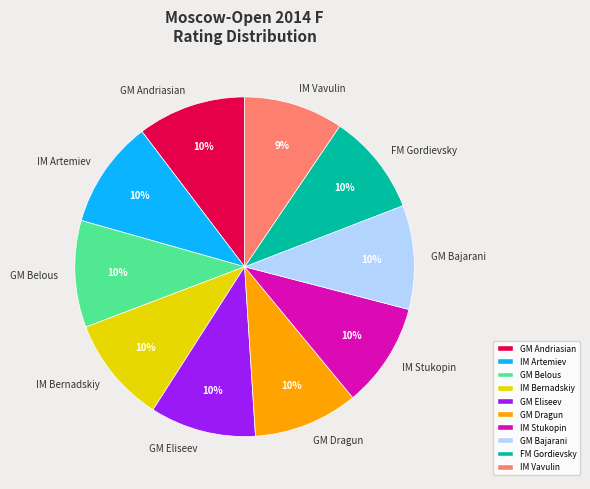

Count the number of slices in the pie.

10